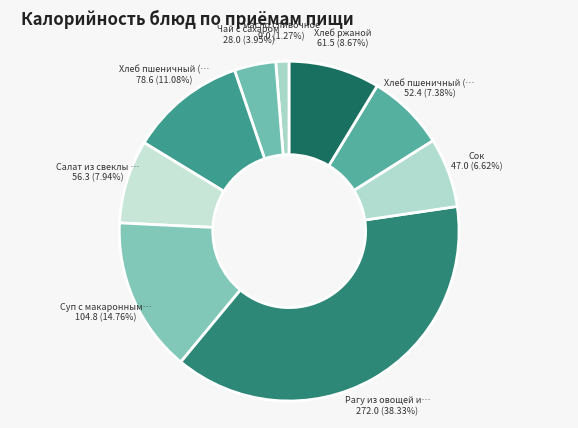

To the nearest percent, what is the average slice percentage?

11%